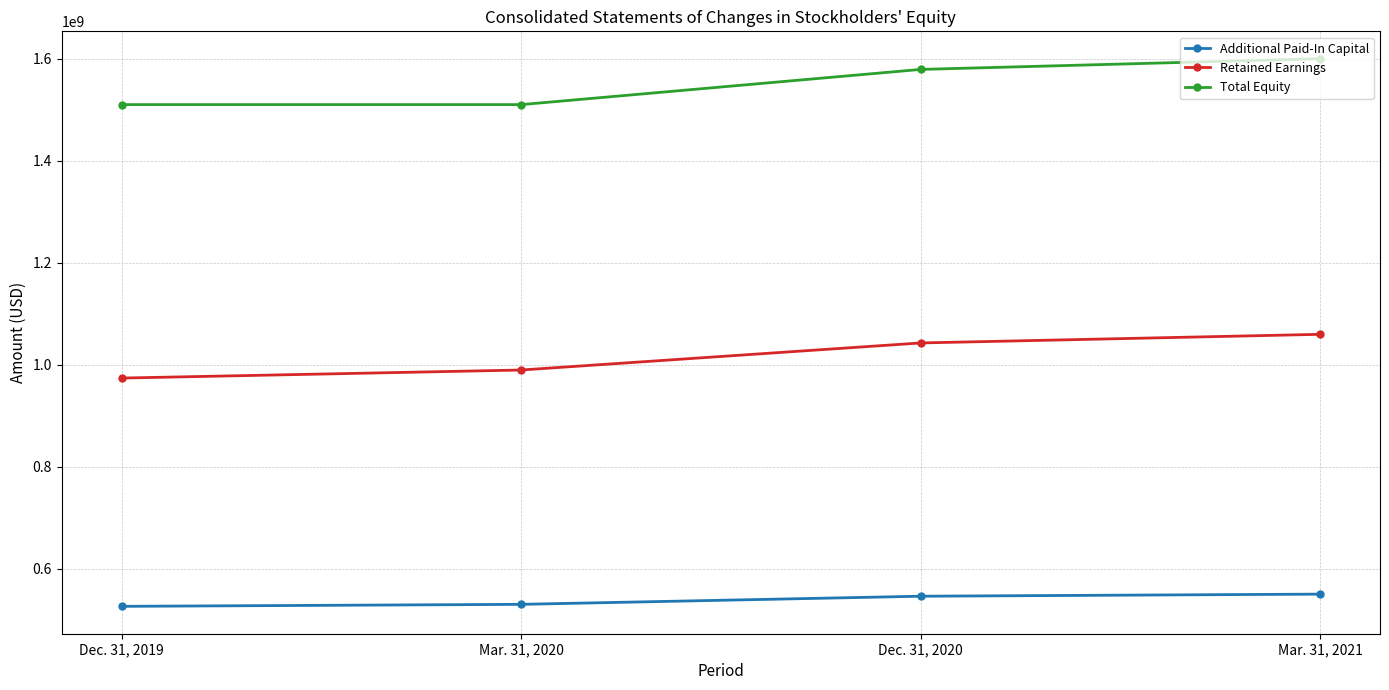

What position from the left is Mar. 31, 2020?

2